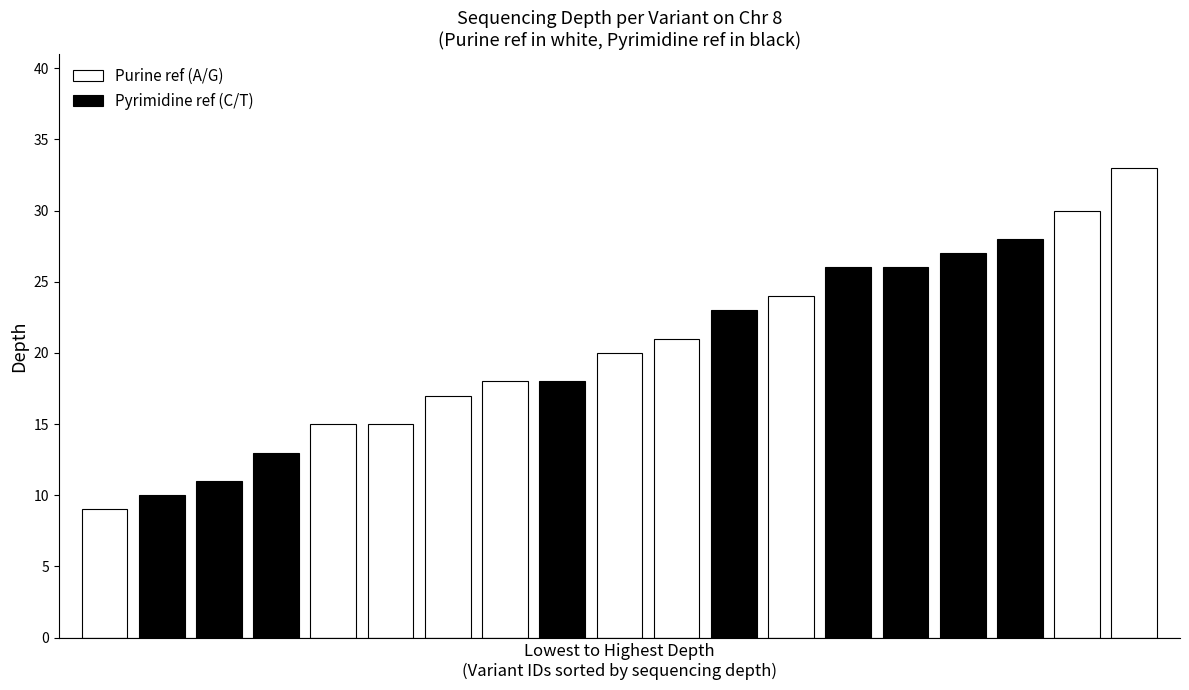

What is the difference between the maximum and second lowest values in the Purine ref (A/G) series?

18